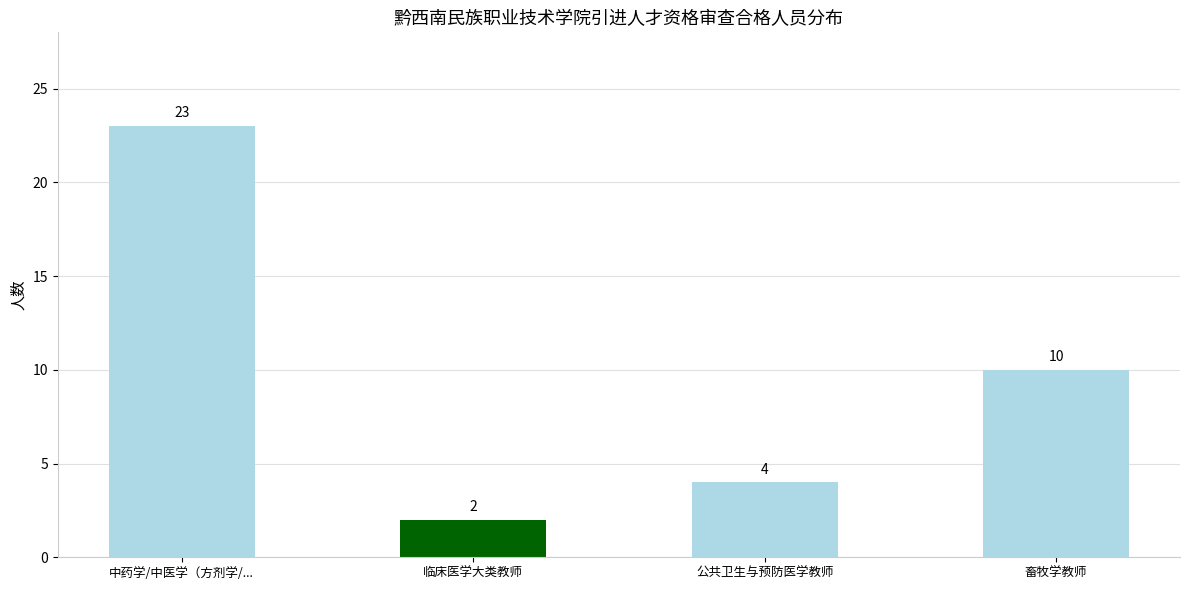

Rank the categories by value from lowest to highest.

临床医学大类教师, 公共卫生与预防医学教师, 畜牧学教师, 中药学/中医学（方剂学/...